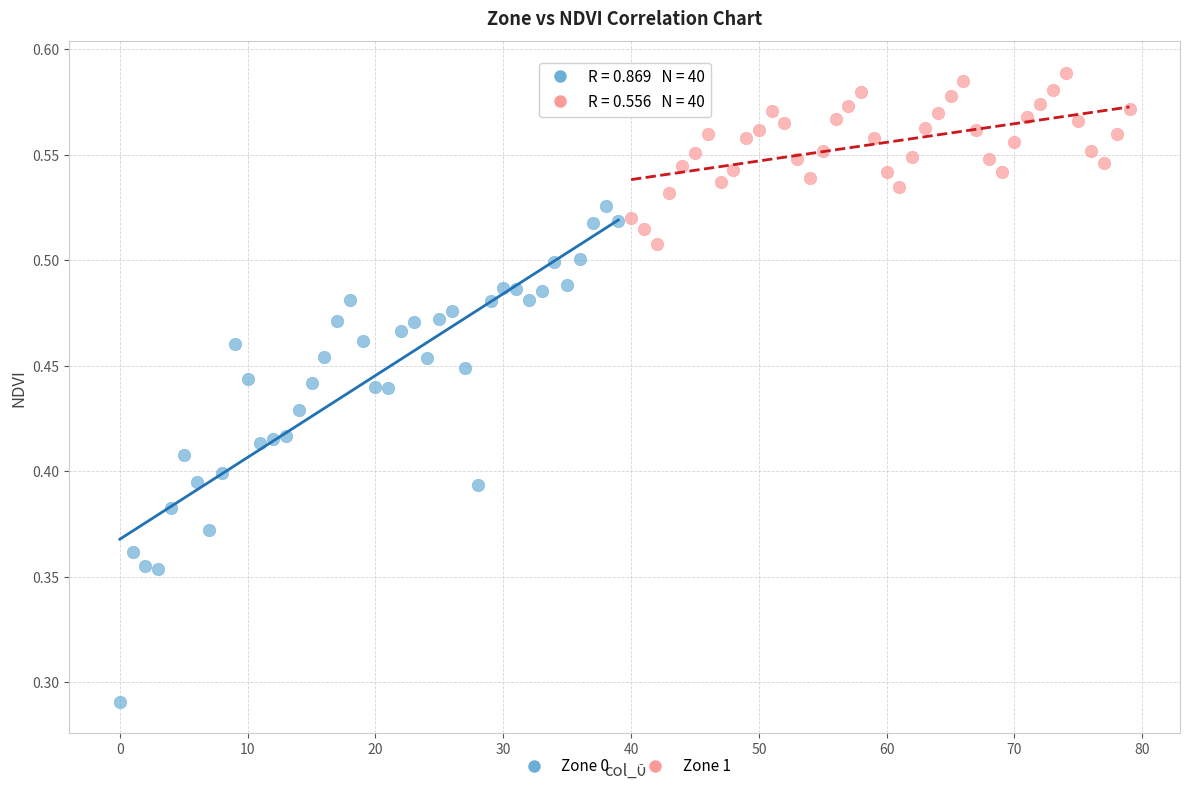

Which series contains the highest Y value?

Zone 1